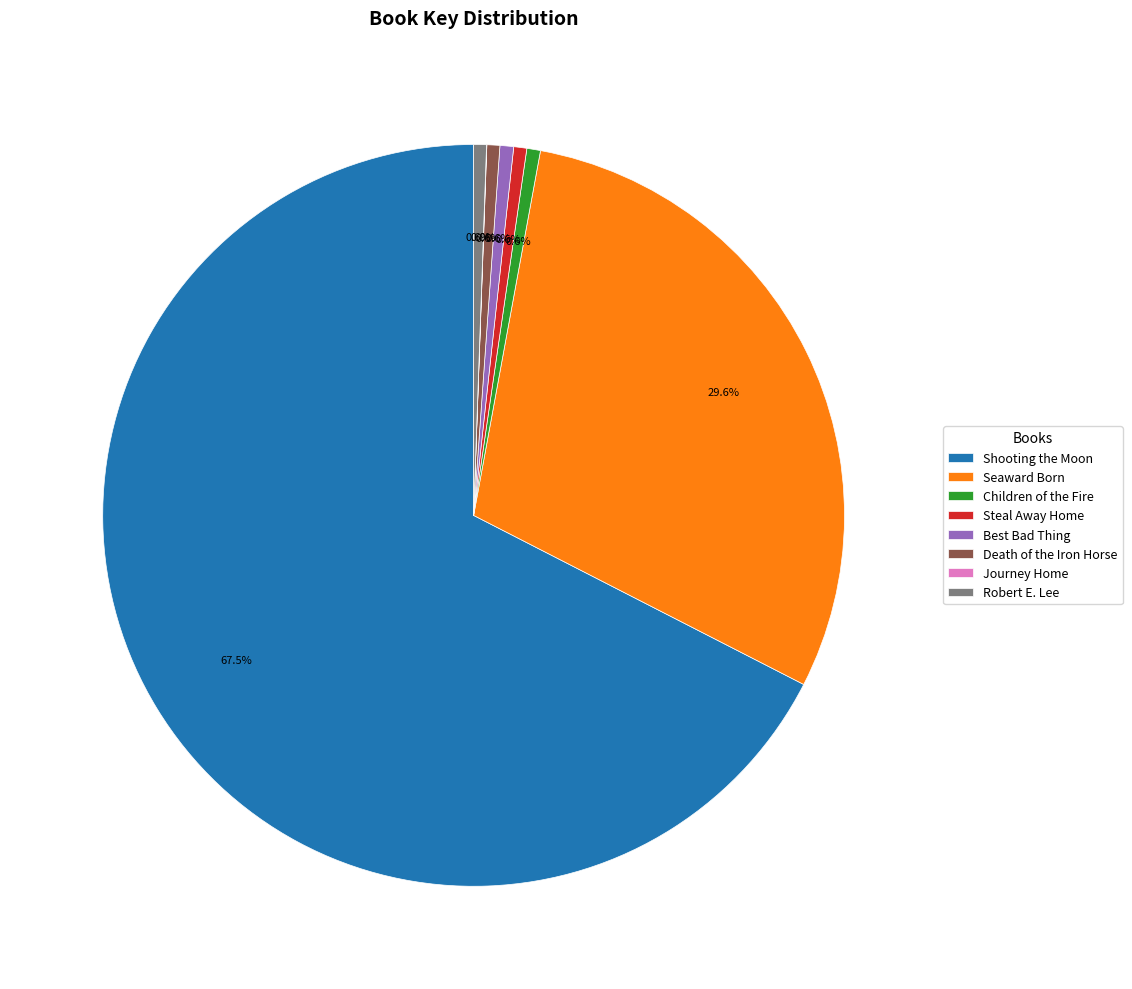

Does any single category account for the majority?

Yes